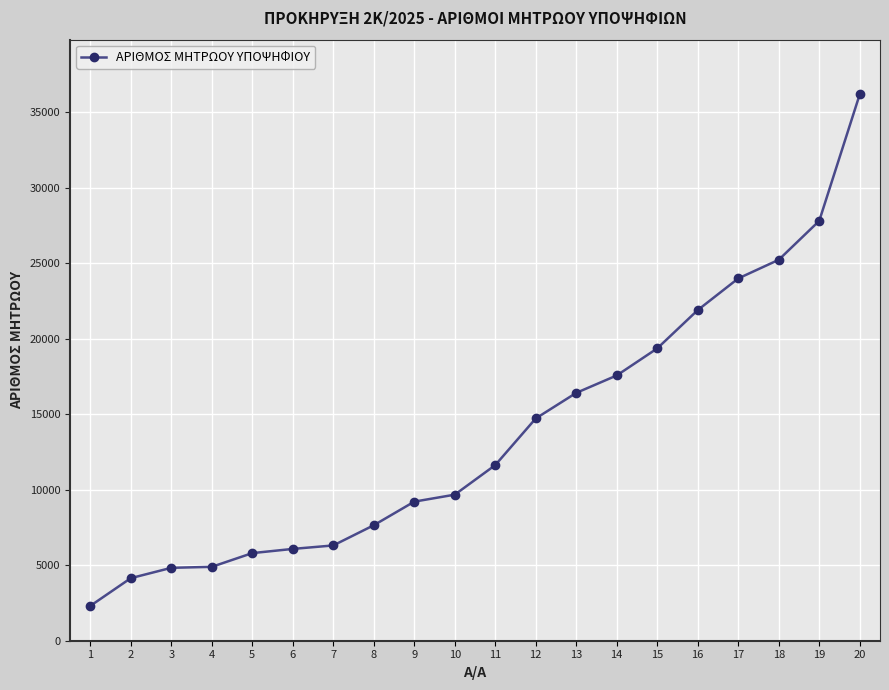

Is this an area chart (filled region under the line)?

No